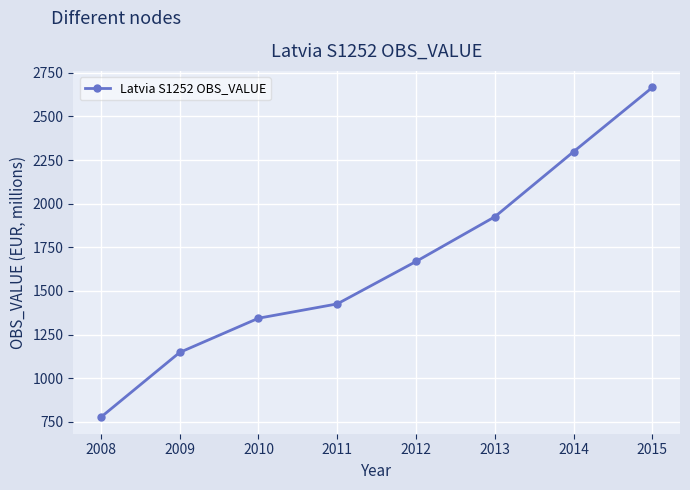

At which label is the value closest to 1721?

2012